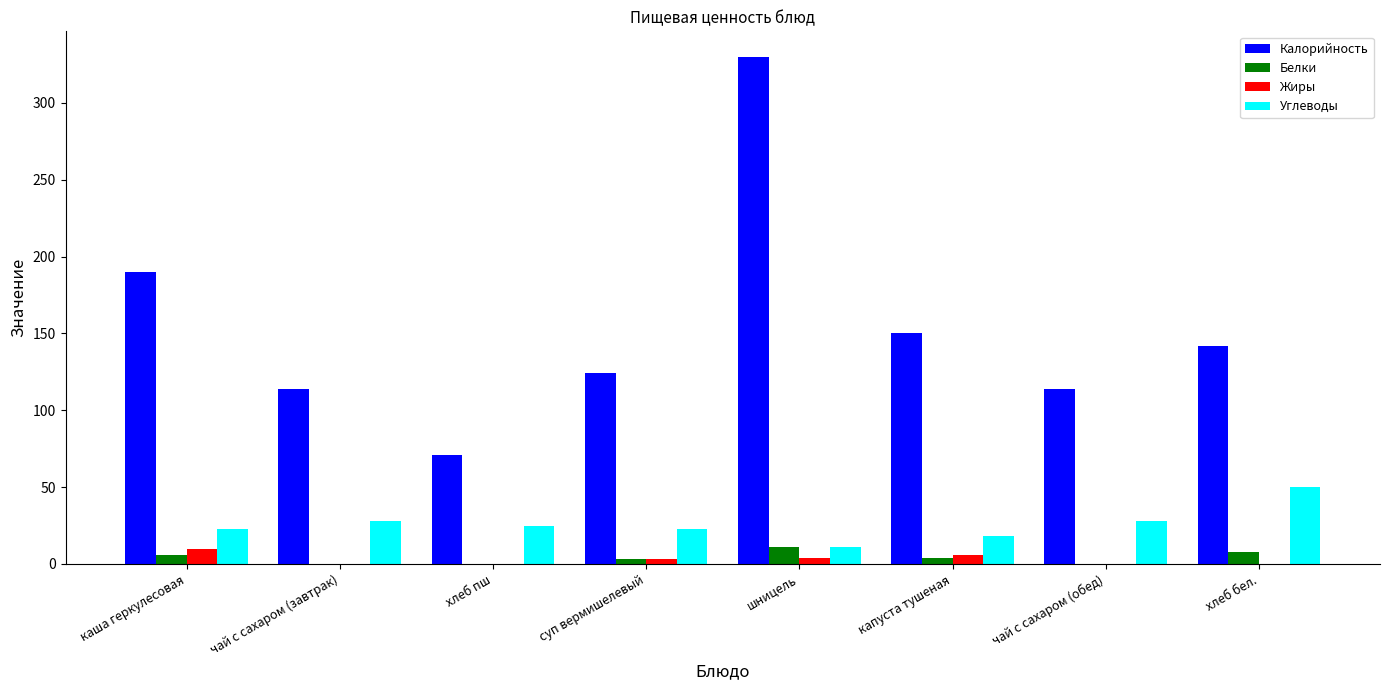

Which series changed the most between каша геркулесовая and суп вермишелевый?

Калорийность